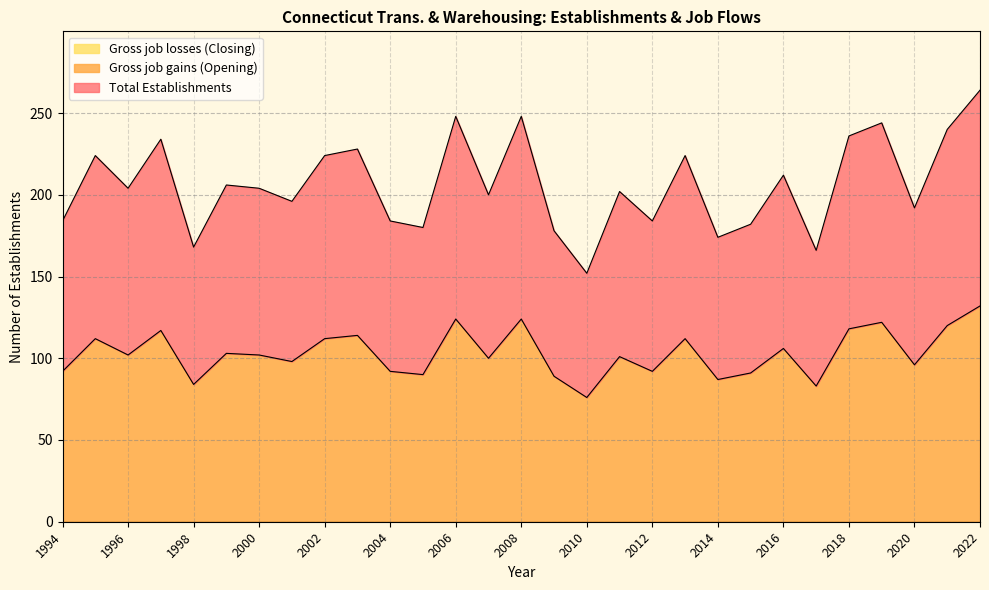

The value of Total Establishments at 2011 is 170. True or false?

False